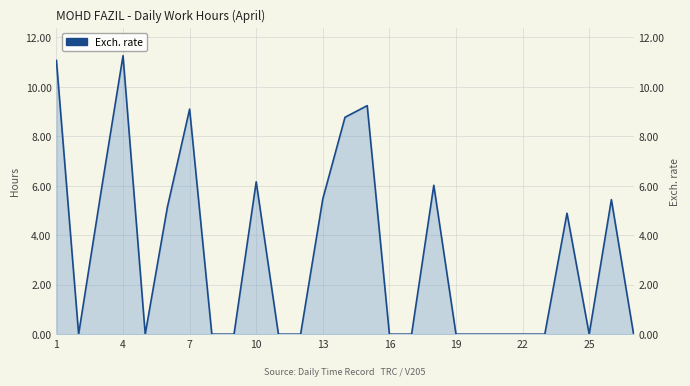

Reading left to right, extract all data points from this chart.

11.1	0.0	5.7	11.3	0.0	5.1	9.1	0.0	0.0	6.2	0.0	0.0	5.5	8.8	9.2	0.0	0.0	6.0	0.0	0.0	0.0	0.0	0.0	4.9	0.0	5.4	0.0